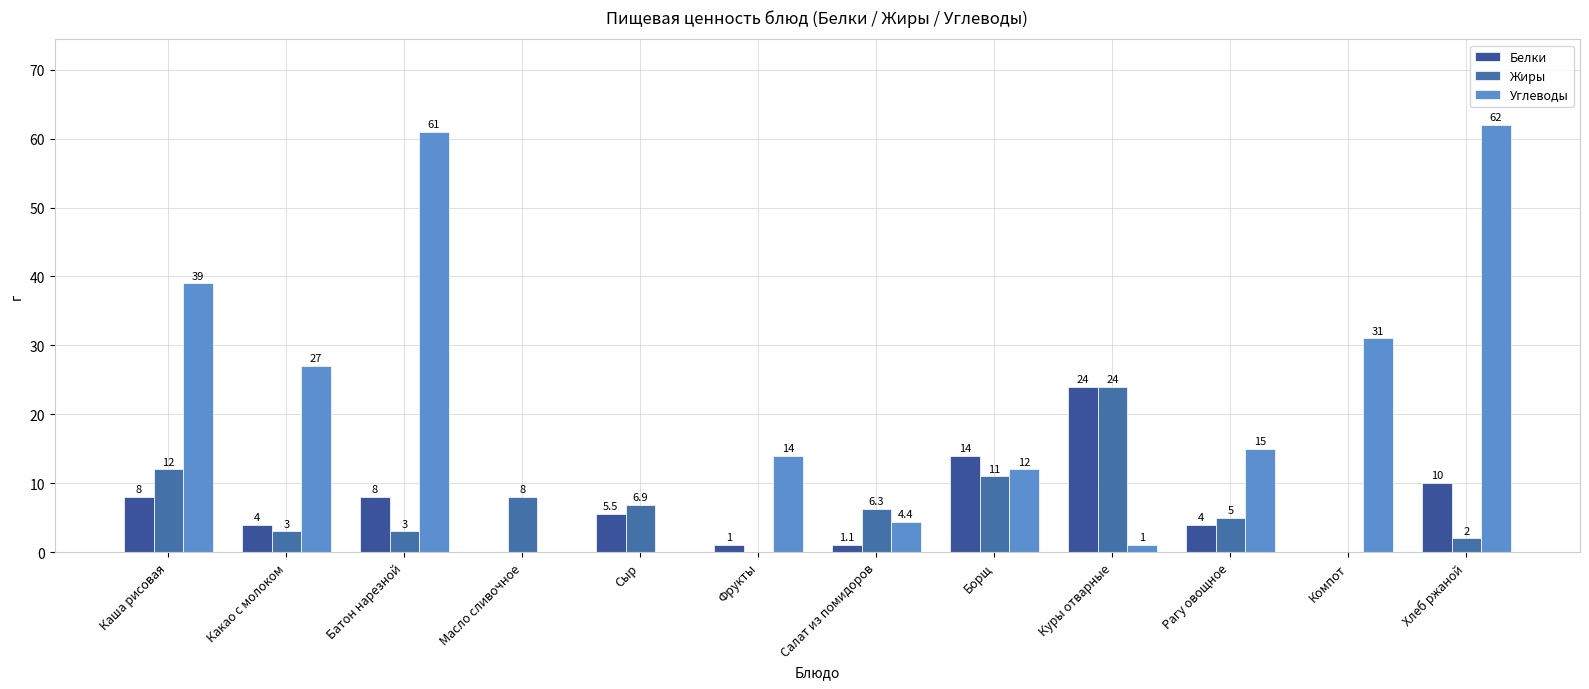

At Масло сливочное, list the series in order from smallest to largest.

Белки, Углеводы, Жиры